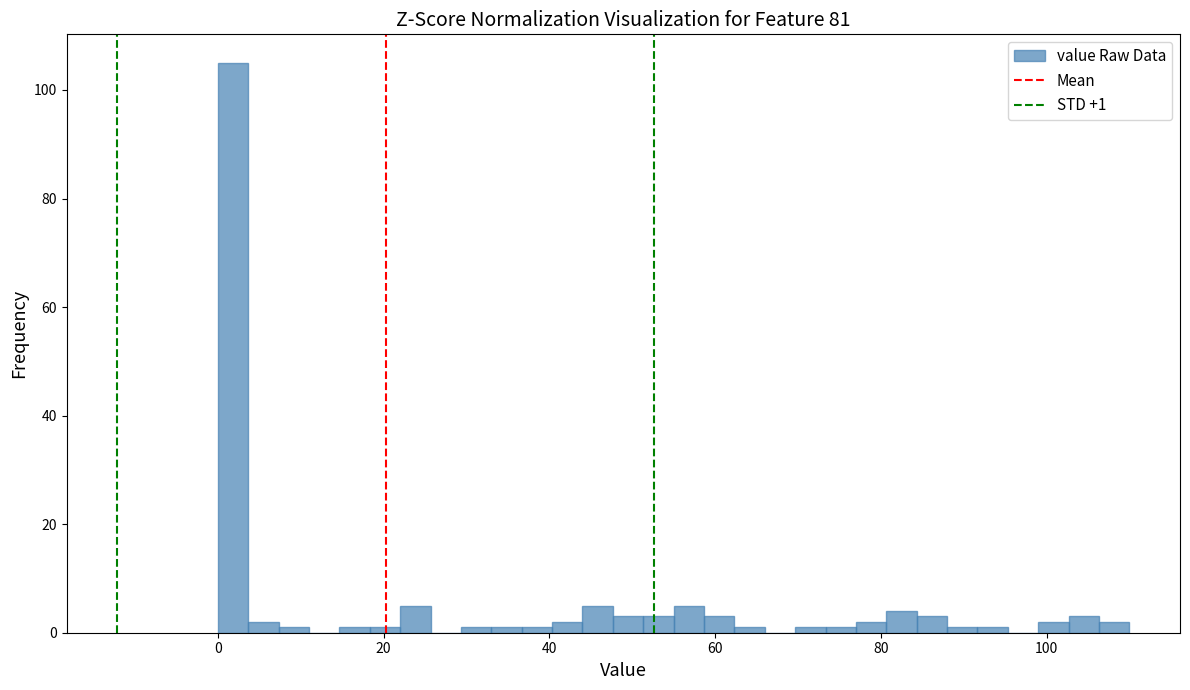

Read against the x-axis, roughly where is the centre of the tallest bar?

2